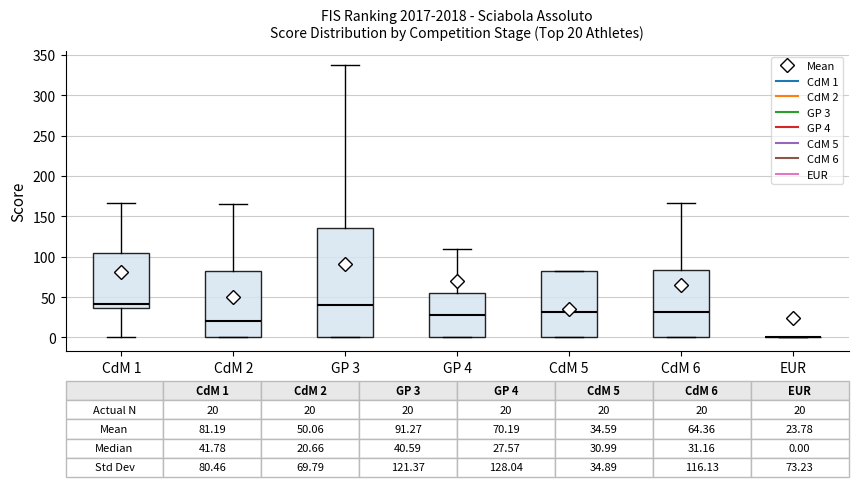

Which box is the tallest, from its lower edge to its upper edge?

GP 3